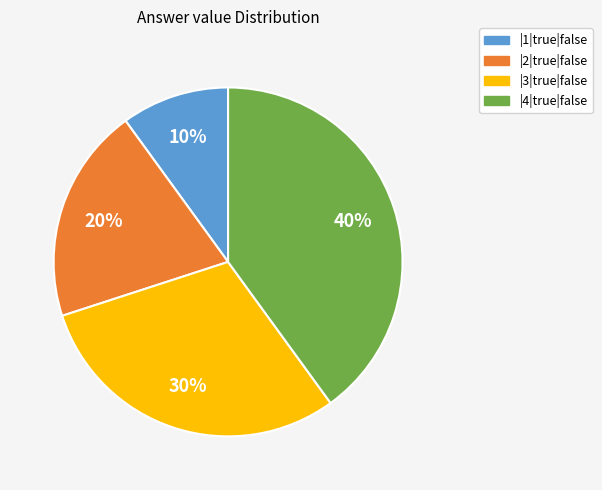

Does |4|true|false represent more than half of the total?

No